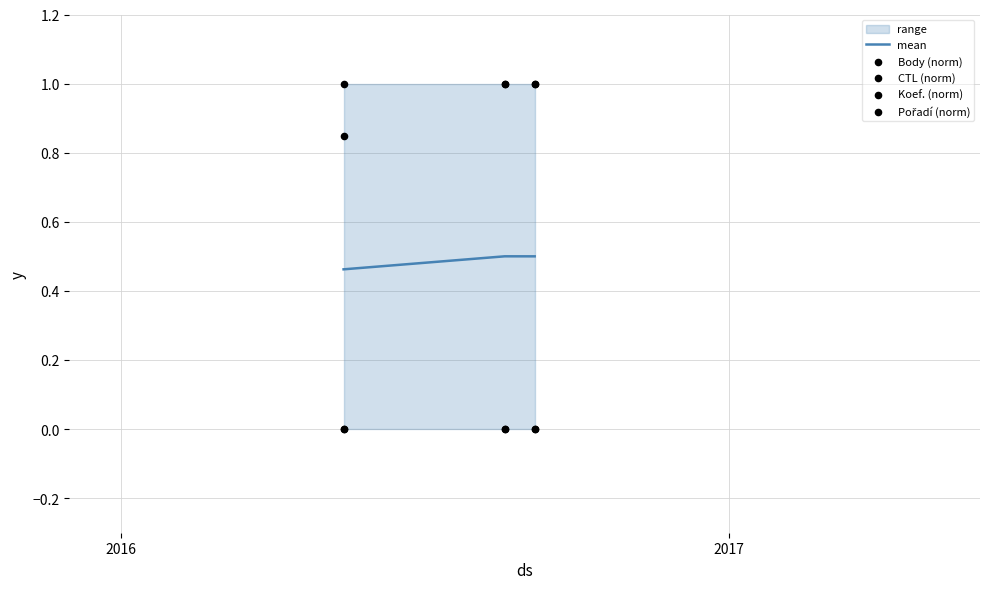

Which series reaches the minimum Y coordinate?

Body (norm)